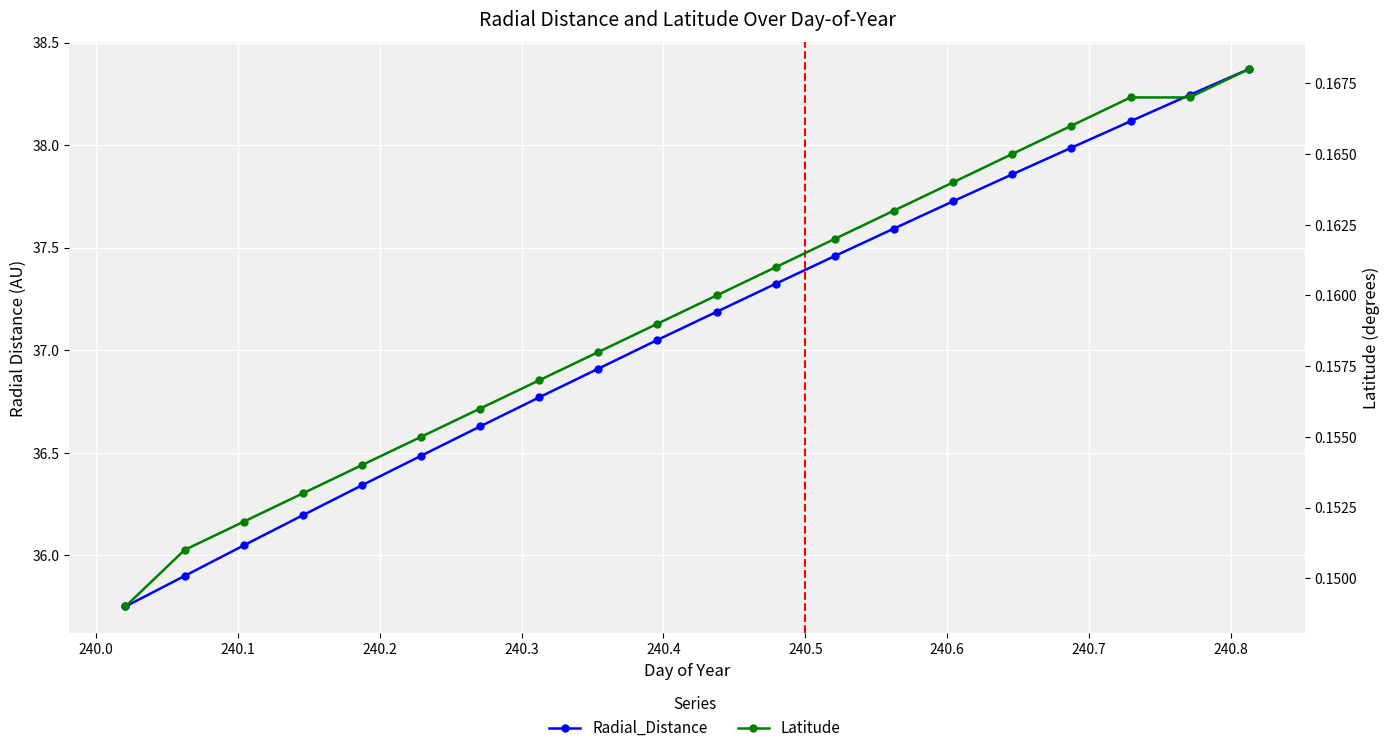

True or false: Latitude has more than 1 points higher than both neighbors.

False